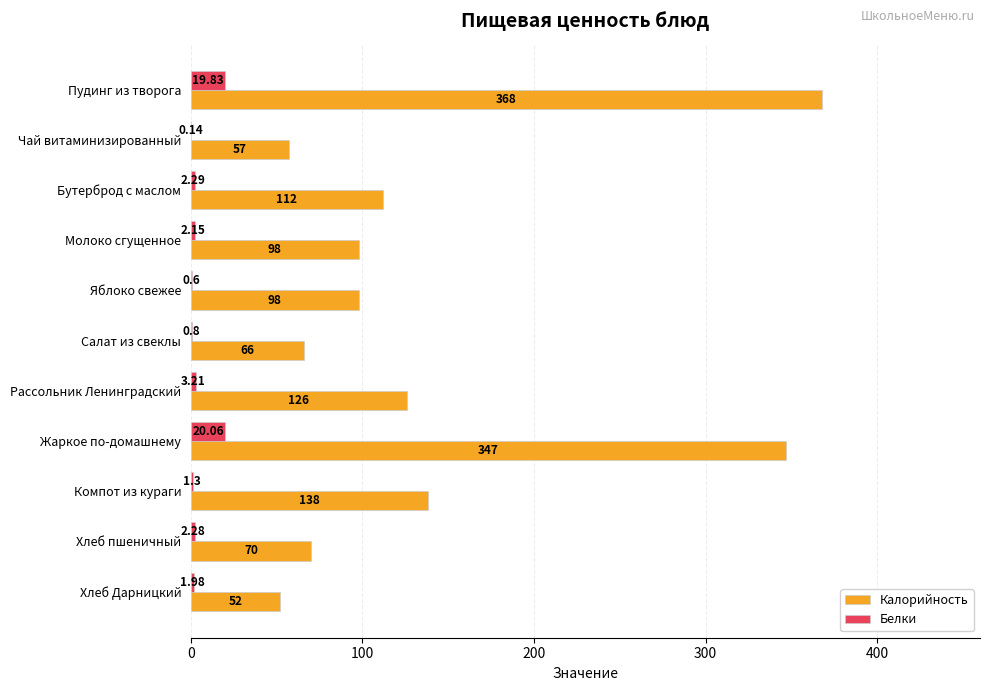

Which category has the highest value in the Калорийность series?

Пудинг из творога